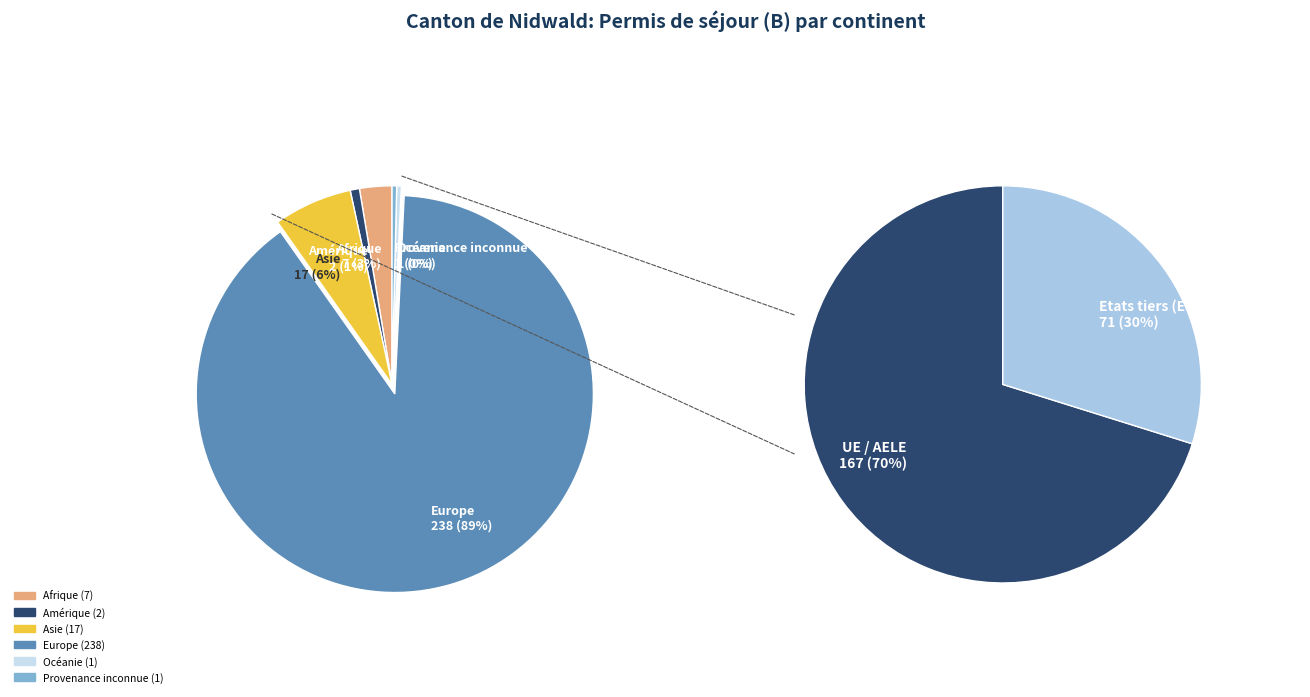

Combined, what portion of the pie is Provenance inconnue and Amérique?

1.1%